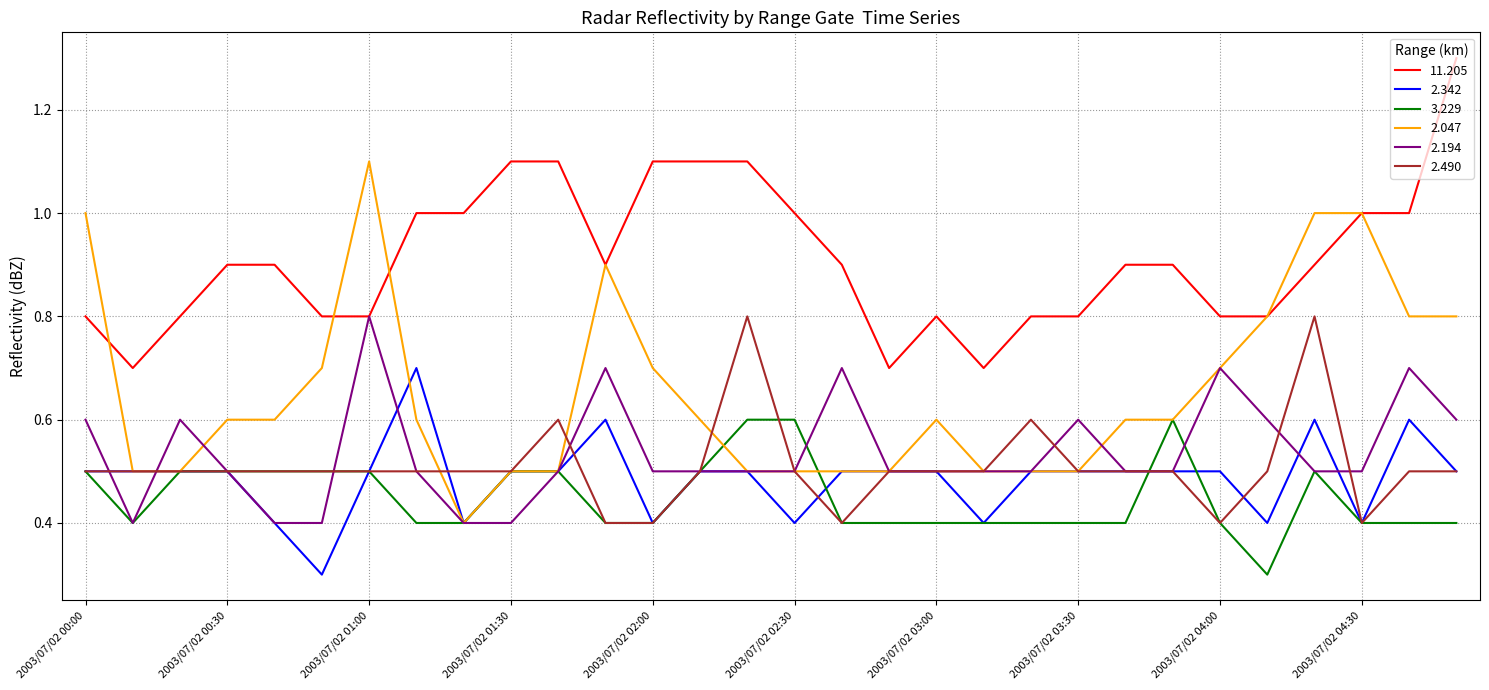

What is the smallest value displayed?

0.3